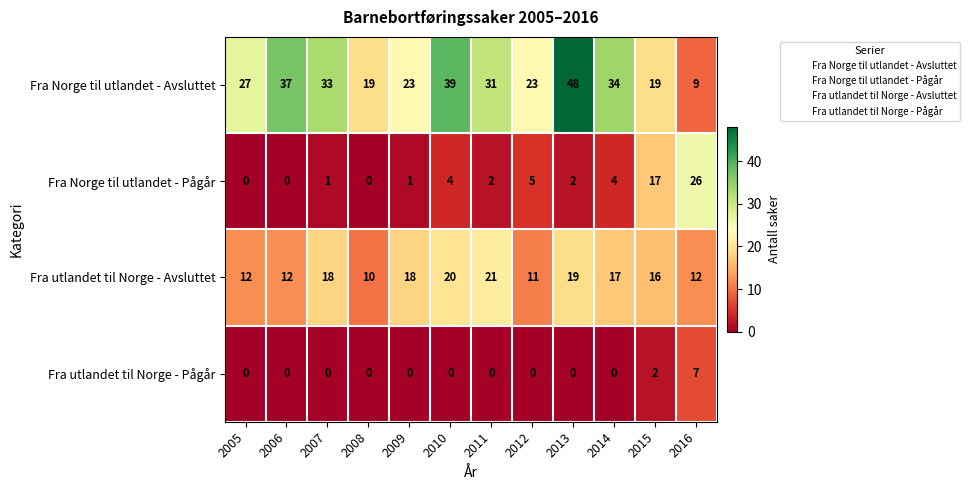

Which category has the lowest value in the Fra utlandet til Norge - Avsluttet series?

2008